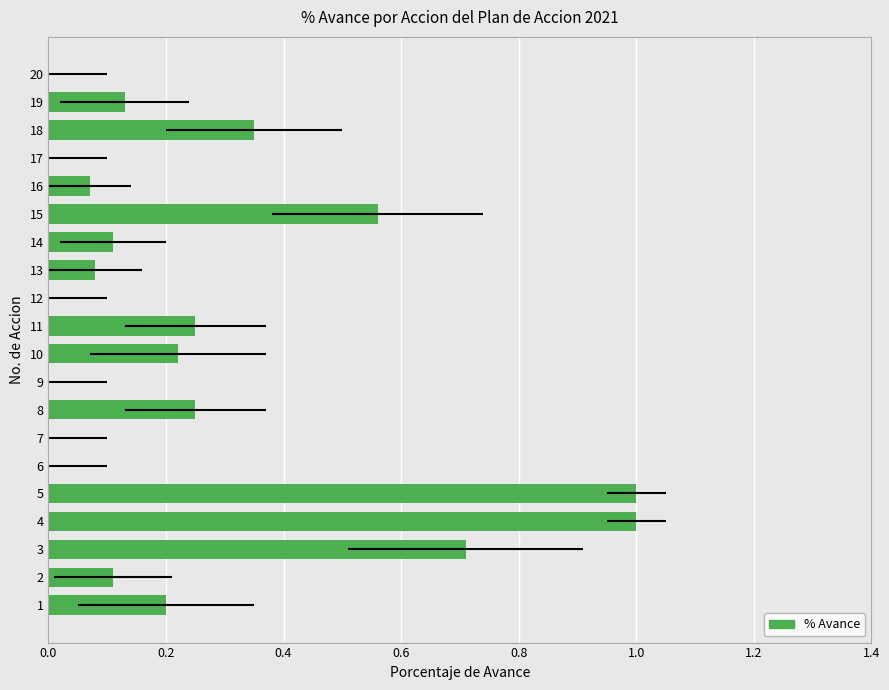

Count the number of data series in this chart.

1